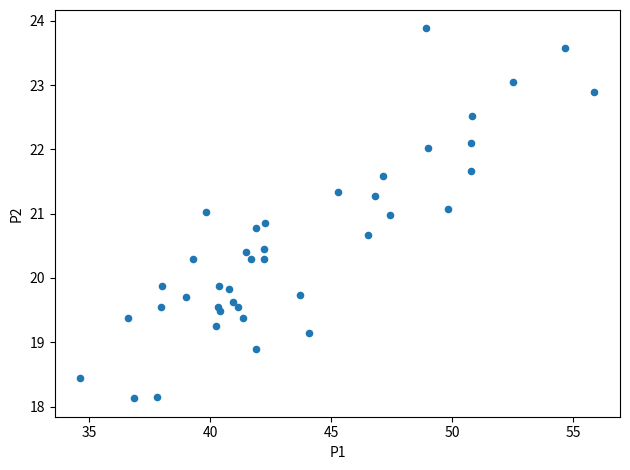

What is the range of X values (max minus min)?

21.2